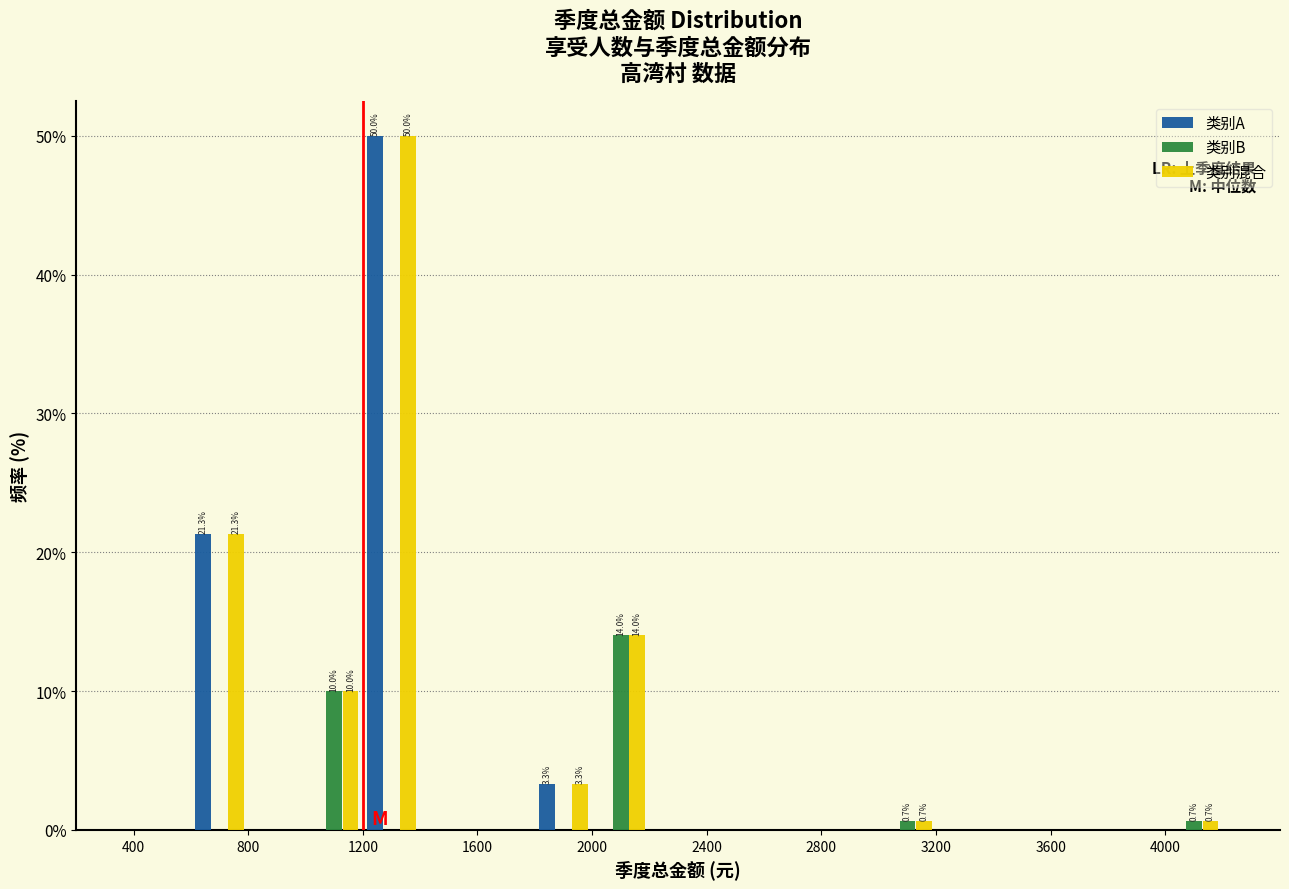

In the 类别B series, which range on the x-axis has the tallest bar?

2000 to 2200